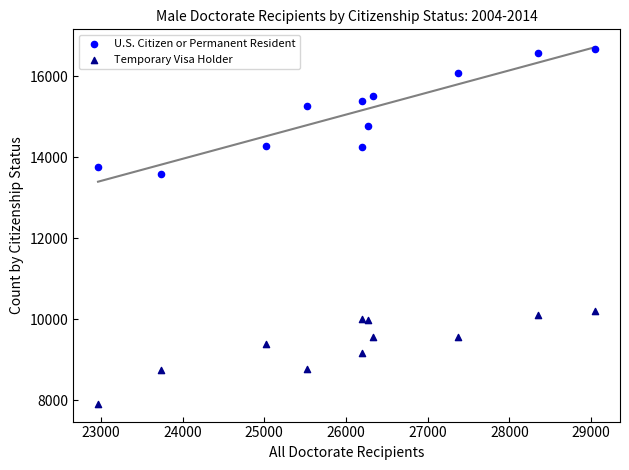

Which series reaches the minimum Y coordinate?

Temporary Visa Holder